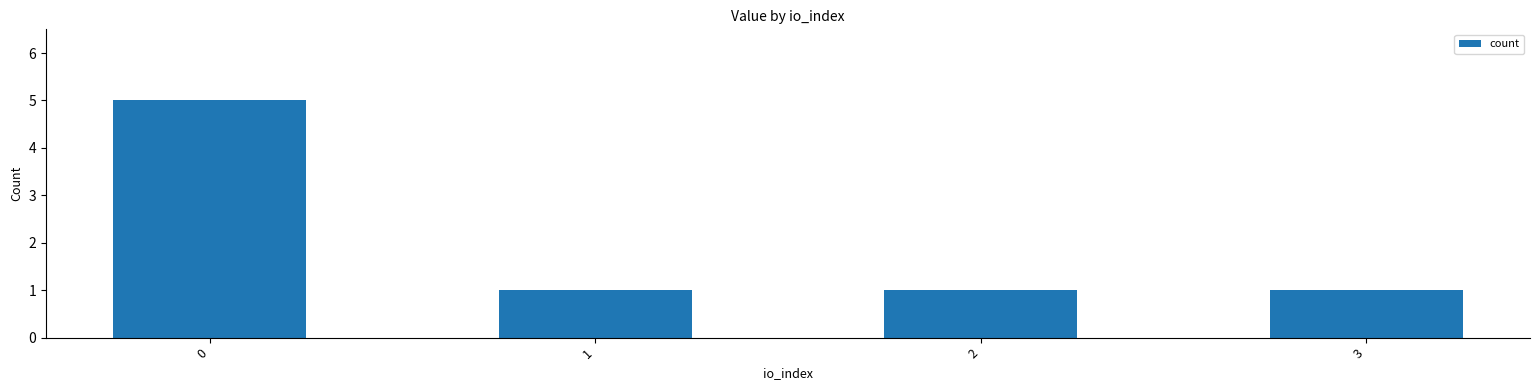

The chart shows a value of 1 at 2. True or false?

True